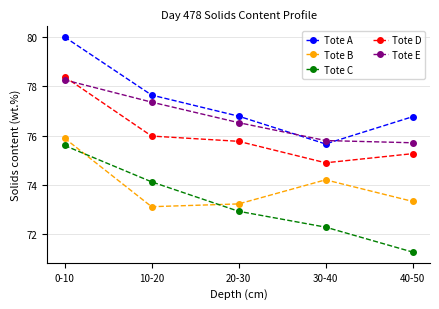

What is the difference between the Tote A values at 40-50 and 10-20?

0.9